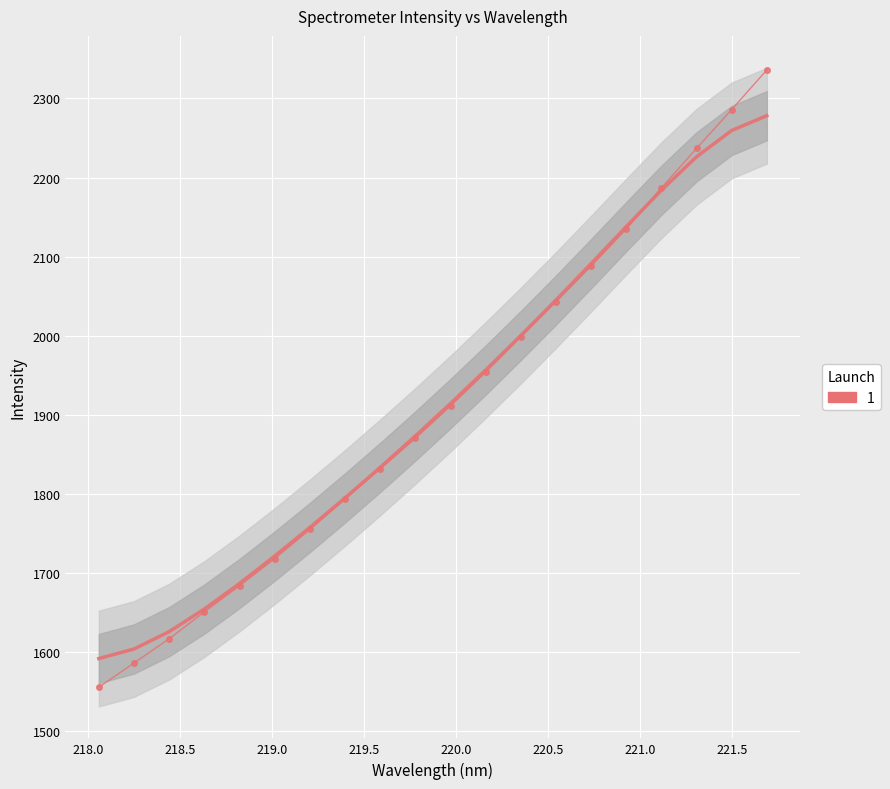

How many data points are less than 1911?

10